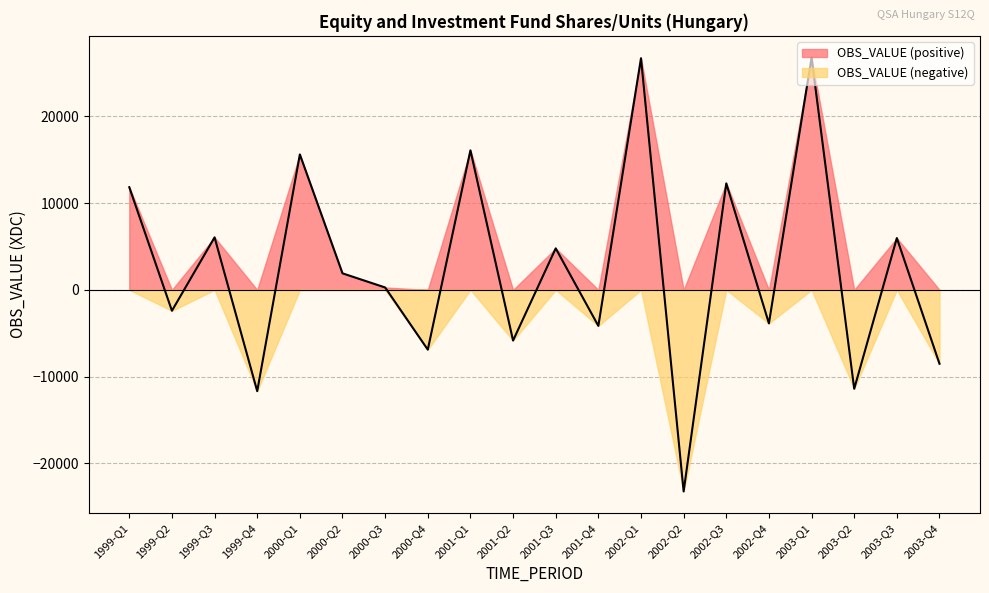

At which category does the chart reach its minimum across all series?

2002-Q2